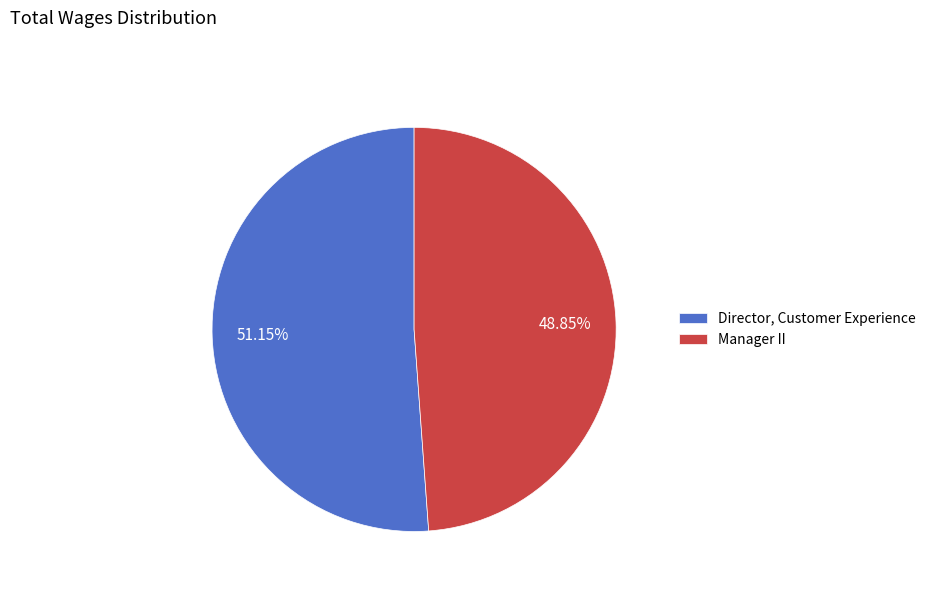

Which slice is the smallest?

Manager II